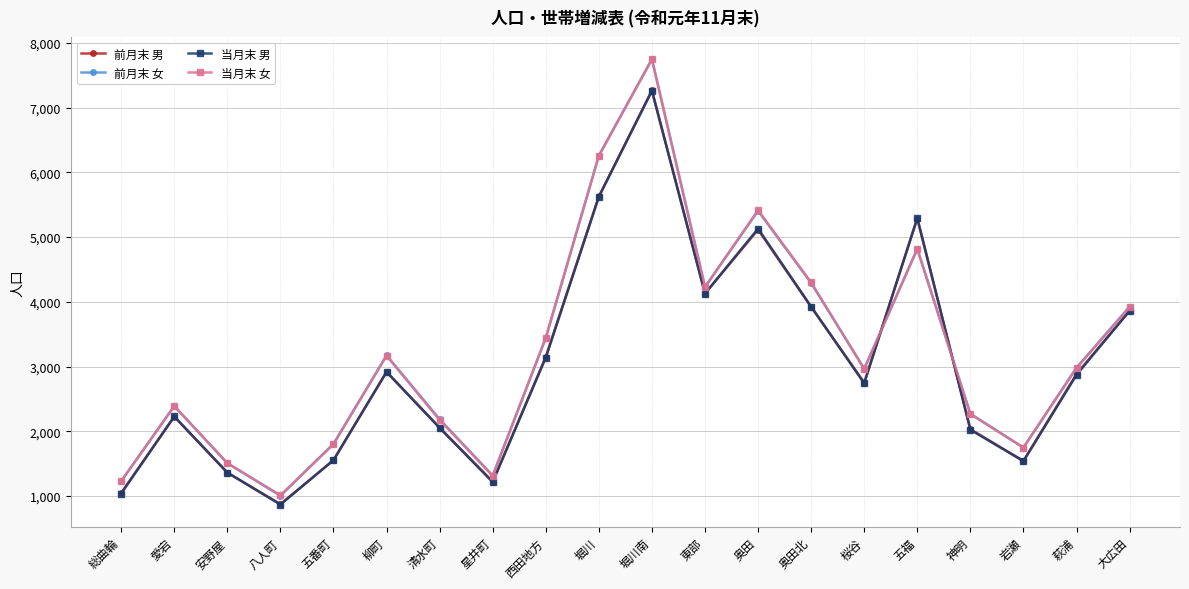

What is the label of the 6th point from the left?

柳町